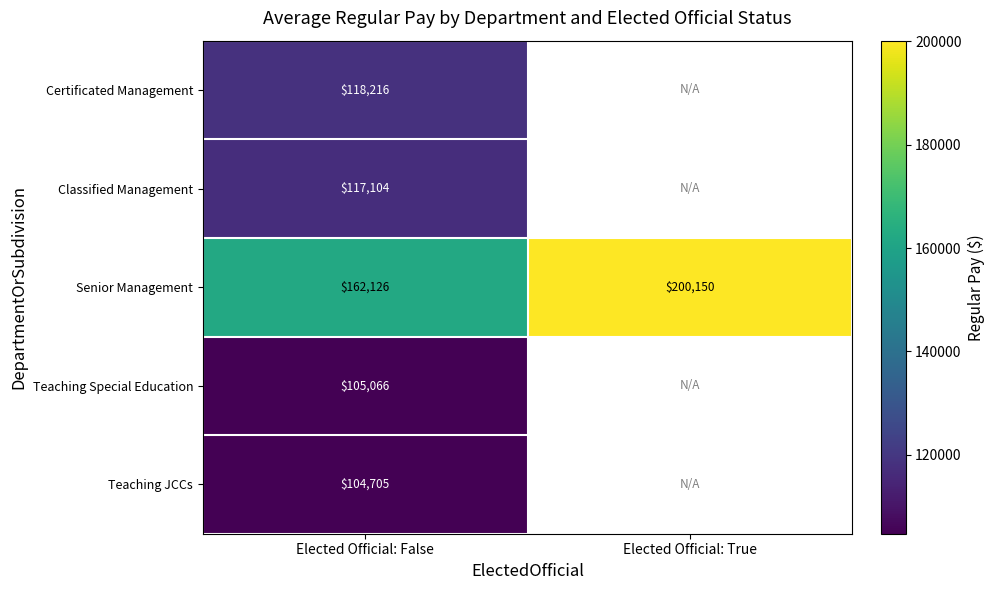

Is it true that Teaching Special Education equals 105066 at Elected Official: False?

True